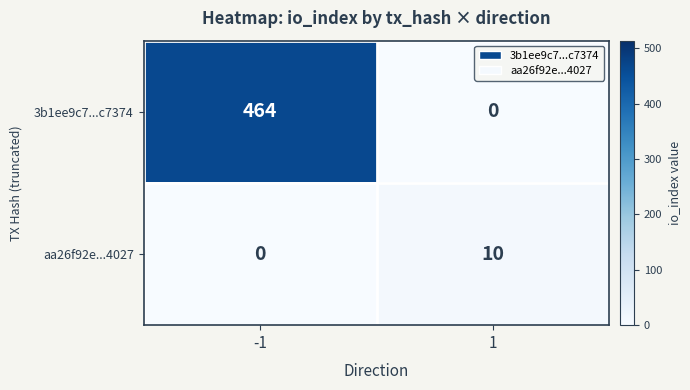

What is the average value of the 3b1ee9c7...c7374 series?

232